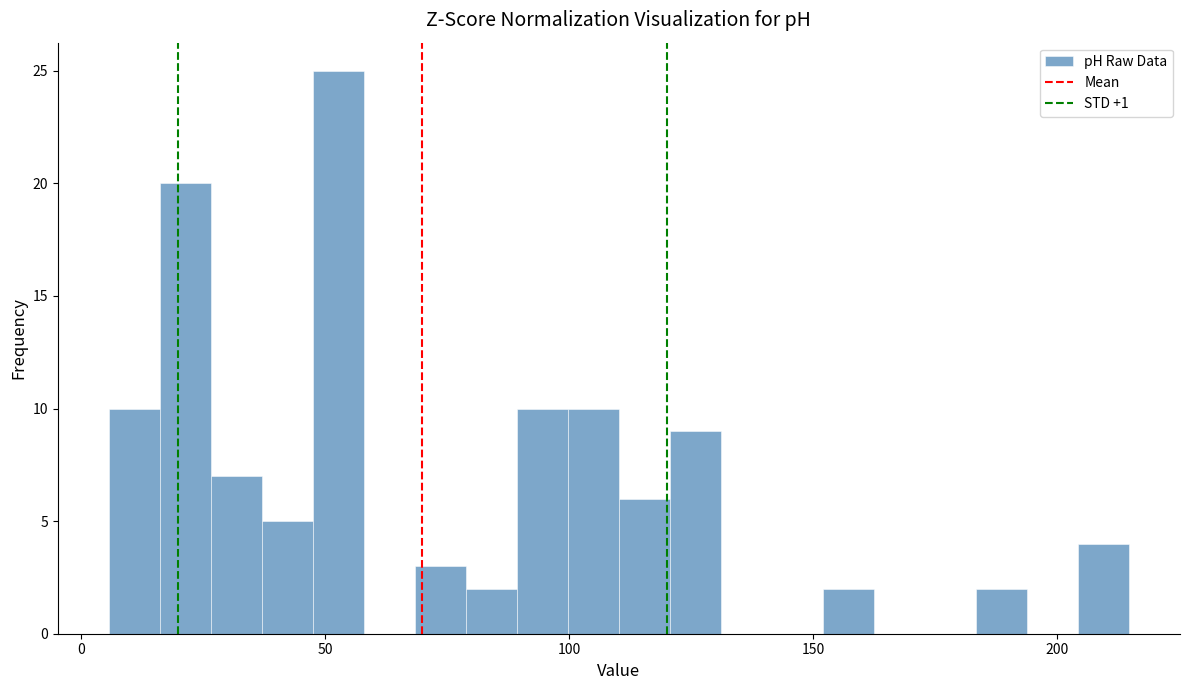

Read against the x-axis, roughly where is the centre of the tallest bar?

55